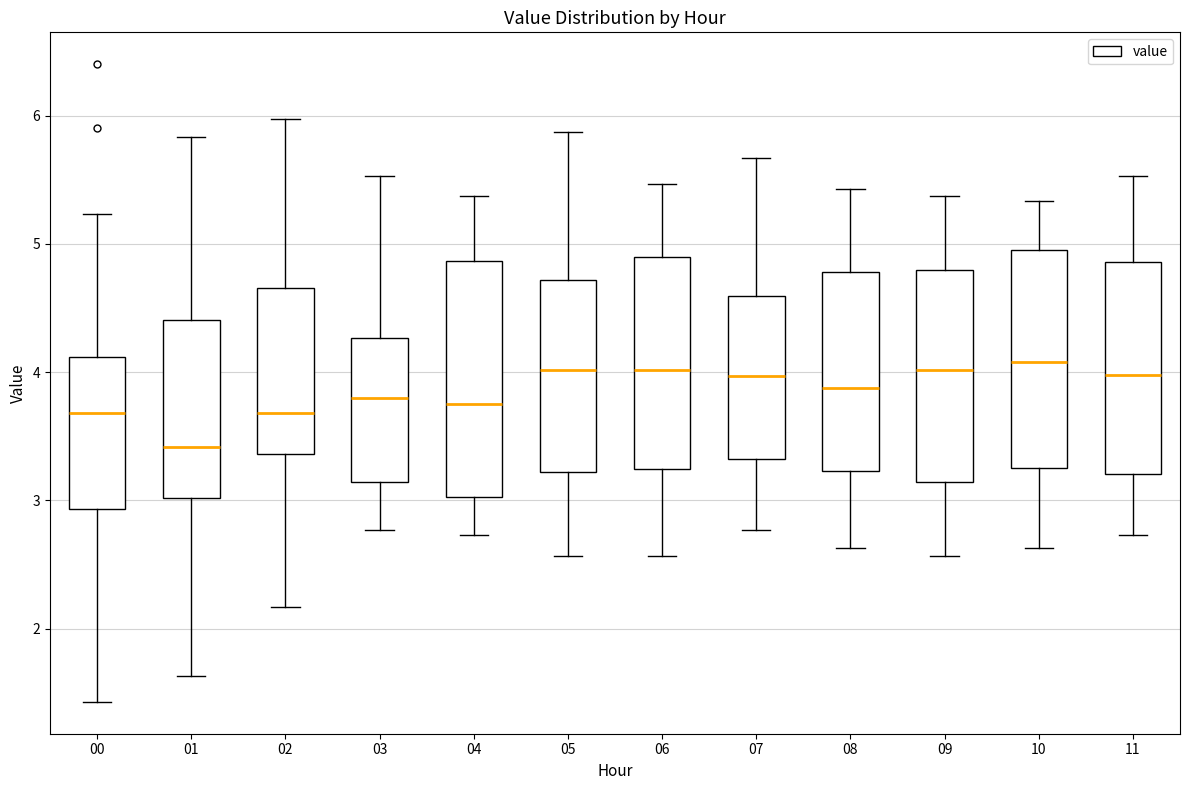

Reading left to right, read every box against the y-axis: the position of its median line, the range the box covers, and the ends of its whiskers. The values are not printed on the chart, so give them approximately, as read against the axis.

00: median 3.7, box 2.9 to 4.1, whiskers 1.4 to 5.2
01: median 3.4, box 3.0 to 4.4, whiskers 1.6 to 5.8
02: median 3.7, box 3.4 to 4.7, whiskers 2.2 to 6.0
03: median 3.8, box 3.1 to 4.3, whiskers 2.8 to 5.5
04: median 3.8, box 3.0 to 4.9, whiskers 2.7 to 5.4
05: median 4.0, box 3.2 to 4.7, whiskers 2.6 to 5.9
06: median 4.0, box 3.2 to 4.9, whiskers 2.6 to 5.5
07: median 4.0, box 3.3 to 4.6, whiskers 2.8 to 5.7
08: median 3.9, box 3.2 to 4.8, whiskers 2.6 to 5.4
09: median 4.0, box 3.1 to 4.8, whiskers 2.6 to 5.4
10: median 4.1, box 3.3 to 5.0, whiskers 2.6 to 5.3
11: median 4.0, box 3.2 to 4.9, whiskers 2.7 to 5.5